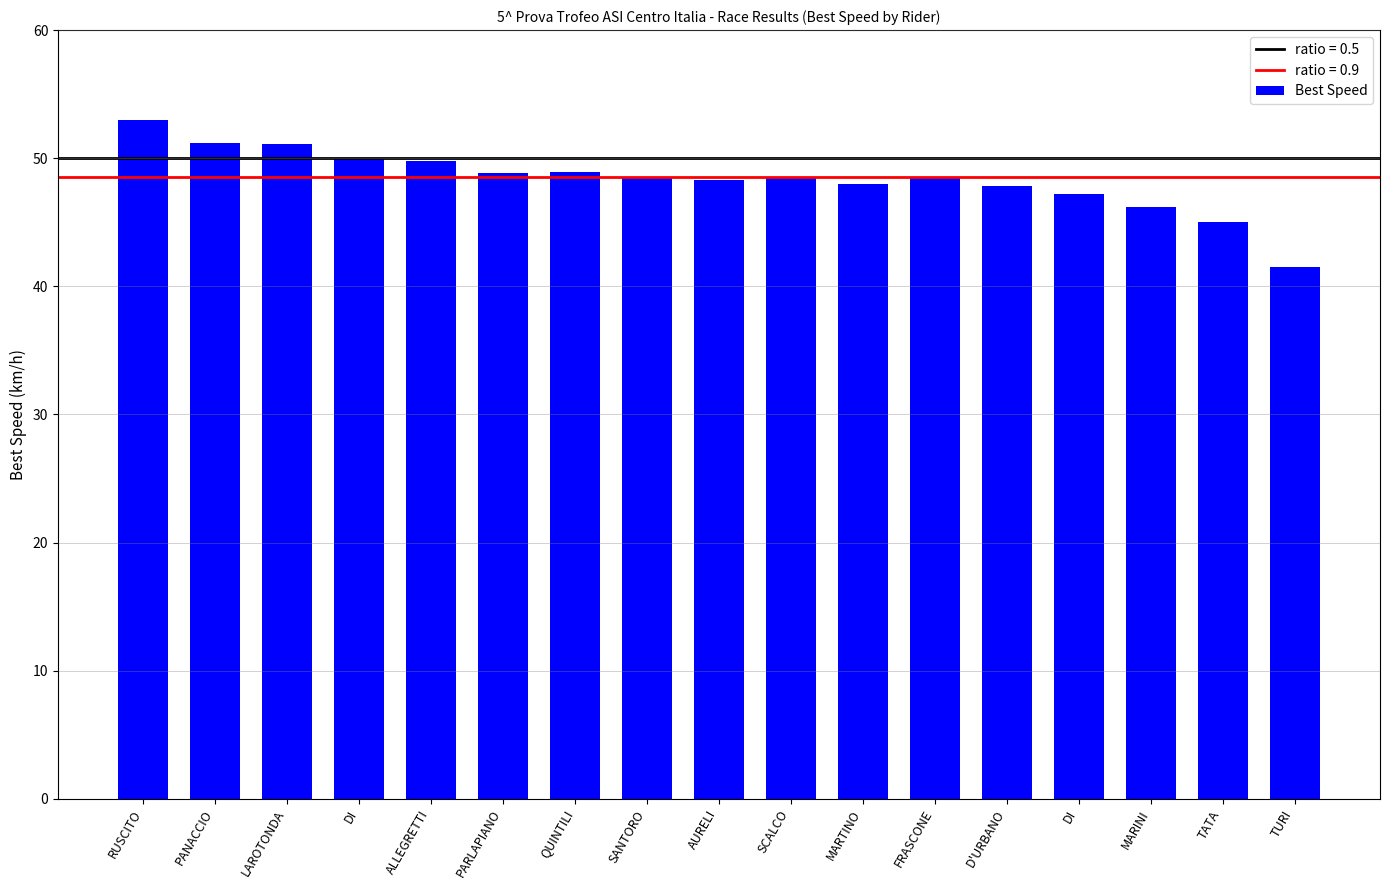

List the labels in order of value, largest first.

RUSCITO, PANACCIO, LAROTONDA, DI, ALLEGRETTI, QUINTILI, PARLAPIANO, SCALCO, SANTORO, FRASCONE, AURELI, MARTINO, D'URBANO, DI, MARINI, TATA, TURI